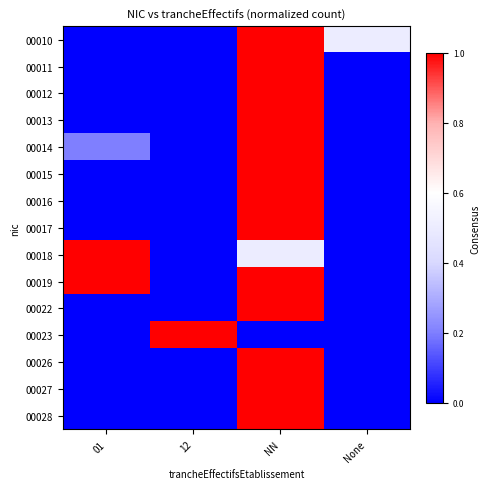

Reading left to right, extract all data points from this chart.

00010: 01=0.0	12=0.0	NN=1.0	None=0.5
00011: 01=0.0	12=0.0	NN=1.0	None=0.0
00012: 01=0.0	12=0.0	NN=1.0	None=0.0
00013: 01=0.0	12=0.0	NN=1.0	None=0.0
00014: 01=0.2	12=0.0	NN=1.0	None=0.0
00015: 01=0.0	12=0.0	NN=1.0	None=0.0
00016: 01=0.0	12=0.0	NN=1.0	None=0.0
00017: 01=0.0	12=0.0	NN=1.0	None=0.0
00018: 01=1.0	12=0.0	NN=0.5	None=0.0
00019: 01=1.0	12=0.0	NN=1.0	None=0.0
00022: 01=0.0	12=0.0	NN=1.0	None=0.0
00023: 01=0.0	12=1.0	NN=0.0	None=0.0
00026: 01=0.0	12=0.0	NN=1.0	None=0.0
00027: 01=0.0	12=0.0	NN=1.0	None=0.0
00028: 01=0.0	12=0.0	NN=1.0	None=0.0